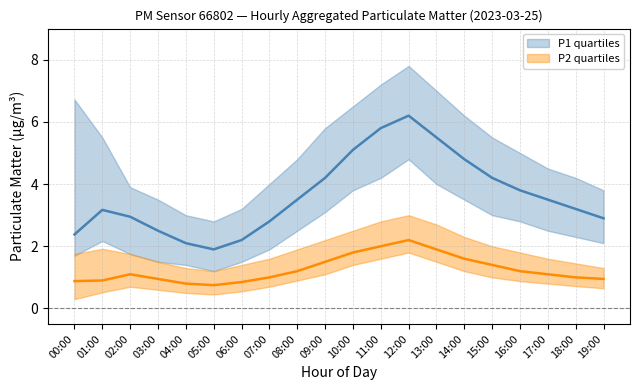

Reading left to right, transcribe all the data shown in this chart.

P1_median: 00:00=2.4	01:00=3.2	02:00=3.0	03:00=2.5	04:00=2.1	05:00=1.9	06:00=2.2	07:00=2.8	08:00=3.5	09:00=4.2	10:00=5.1	11:00=5.8	12:00=6.2	13:00=5.5	14:00=4.8	15:00=4.2	16:00=3.8	17:00=3.5	18:00=3.2	19:00=2.9
P1_q1: 00:00=1.7	01:00=2.2	02:00=1.8	03:00=1.5	04:00=1.4	05:00=1.2	06:00=1.5	07:00=1.9	08:00=2.5	09:00=3.1	10:00=3.8	11:00=4.2	12:00=4.8	13:00=4.0	14:00=3.5	15:00=3.0	16:00=2.8	17:00=2.5	18:00=2.3	19:00=2.1
P1_q3: 00:00=6.7	01:00=5.5	02:00=3.9	03:00=3.5	04:00=3.0	05:00=2.8	06:00=3.2	07:00=4.0	08:00=4.8	09:00=5.8	10:00=6.5	11:00=7.2	12:00=7.8	13:00=7.0	14:00=6.2	15:00=5.5	16:00=5.0	17:00=4.5	18:00=4.2	19:00=3.8
P2_median: 00:00=0.9	01:00=0.9	02:00=1.1	03:00=0.9	04:00=0.8	05:00=0.8	06:00=0.8	07:00=1.0	08:00=1.2	09:00=1.5	10:00=1.8	11:00=2.0	12:00=2.2	13:00=1.9	14:00=1.6	15:00=1.4	16:00=1.2	17:00=1.1	18:00=1.0	19:00=0.9
P2_q1: 00:00=0.3	01:00=0.5	02:00=0.7	03:00=0.6	04:00=0.5	05:00=0.5	06:00=0.6	07:00=0.7	08:00=0.9	09:00=1.1	10:00=1.4	11:00=1.6	12:00=1.8	13:00=1.5	14:00=1.2	15:00=1.0	16:00=0.9	17:00=0.8	18:00=0.7	19:00=0.7
P2_q3: 00:00=1.8	01:00=1.9	02:00=1.8	03:00=1.5	04:00=1.3	05:00=1.2	06:00=1.4	07:00=1.6	08:00=1.9	09:00=2.2	10:00=2.5	11:00=2.8	12:00=3.0	13:00=2.7	14:00=2.3	15:00=2.0	16:00=1.8	17:00=1.6	18:00=1.4	19:00=1.3